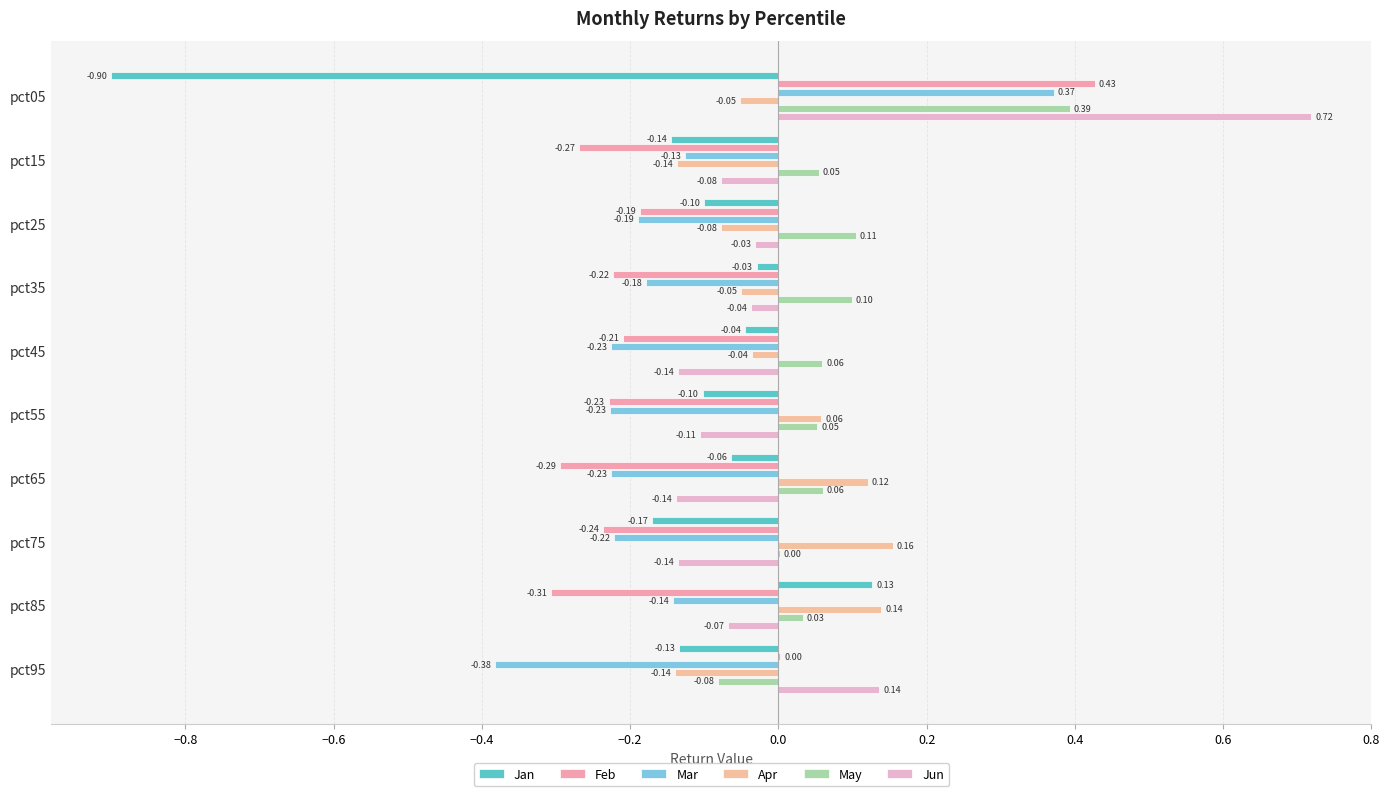

How many values in the May series exceed 0?

9